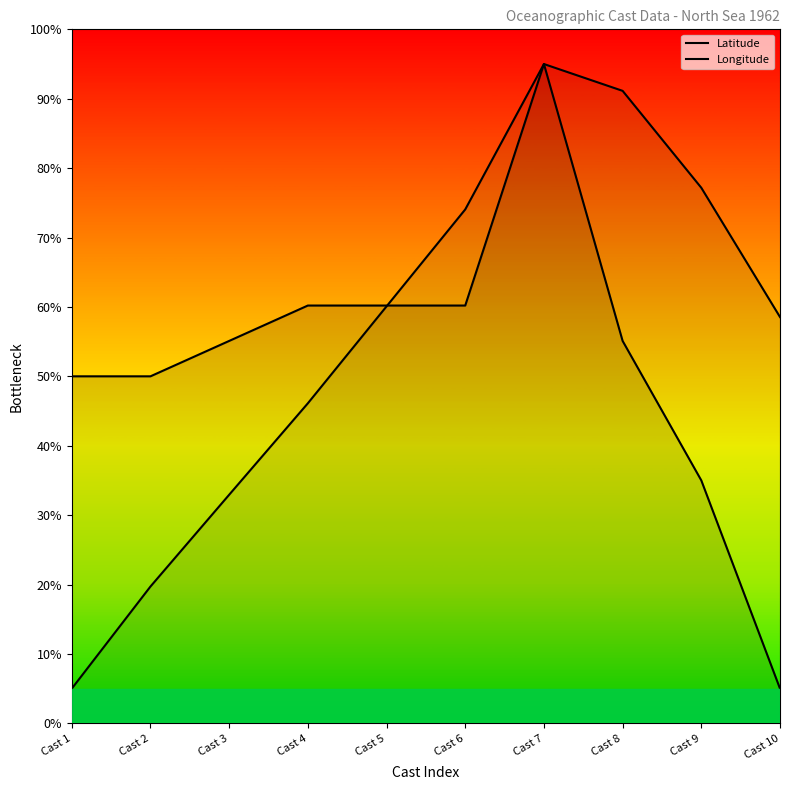

The value of Latitude at Cast 10 is 5.0. True or false?

True